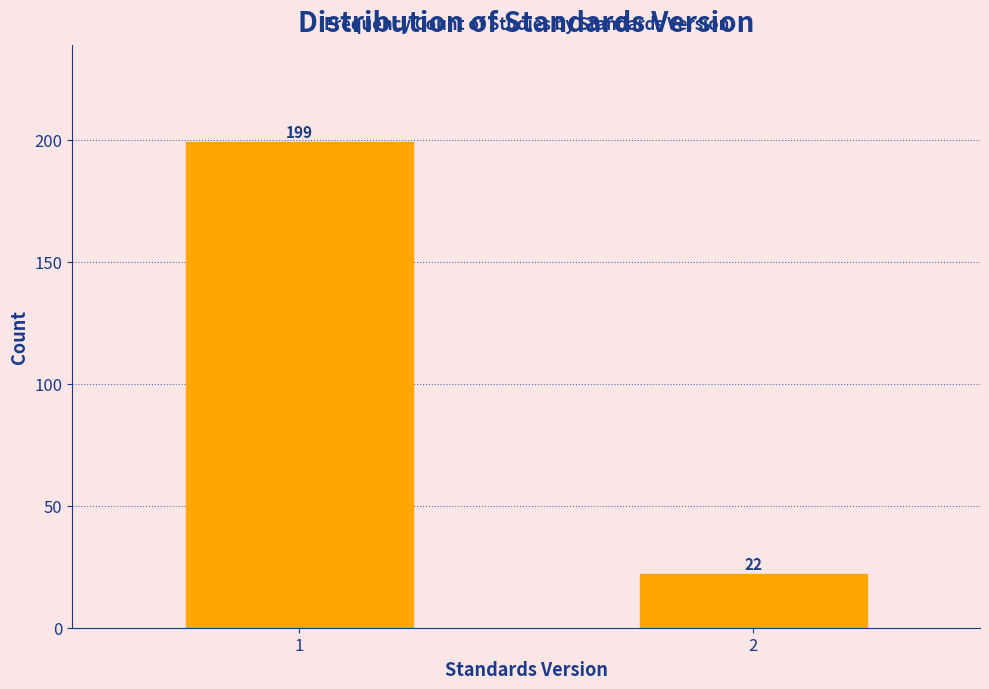

Reading left to right, what are all the values shown in this chart?

1=199	2=22